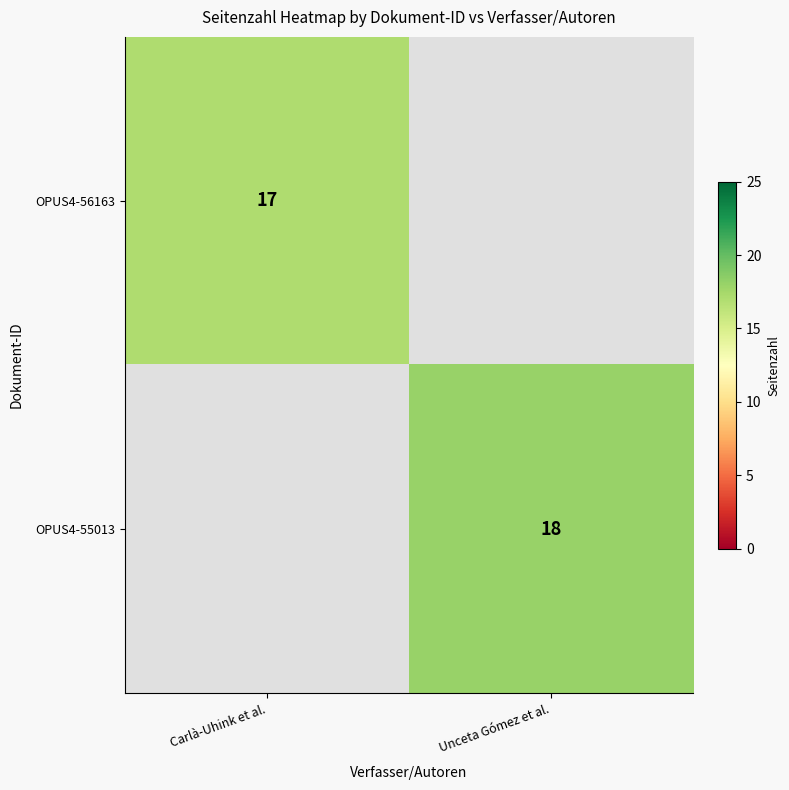

Is it true that OPUS4-55013 equals 8 at Unceta Gómez et al.?

False